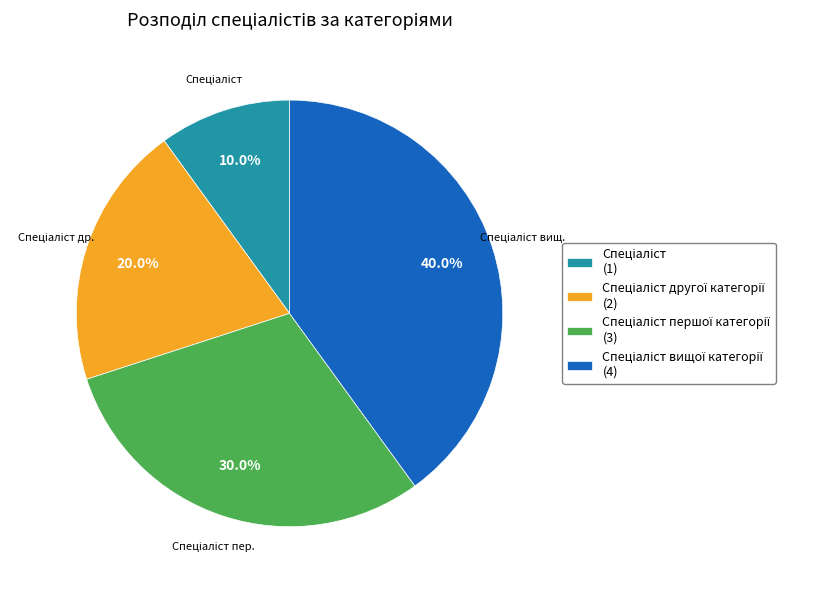

Is there a majority slice in this chart?

No